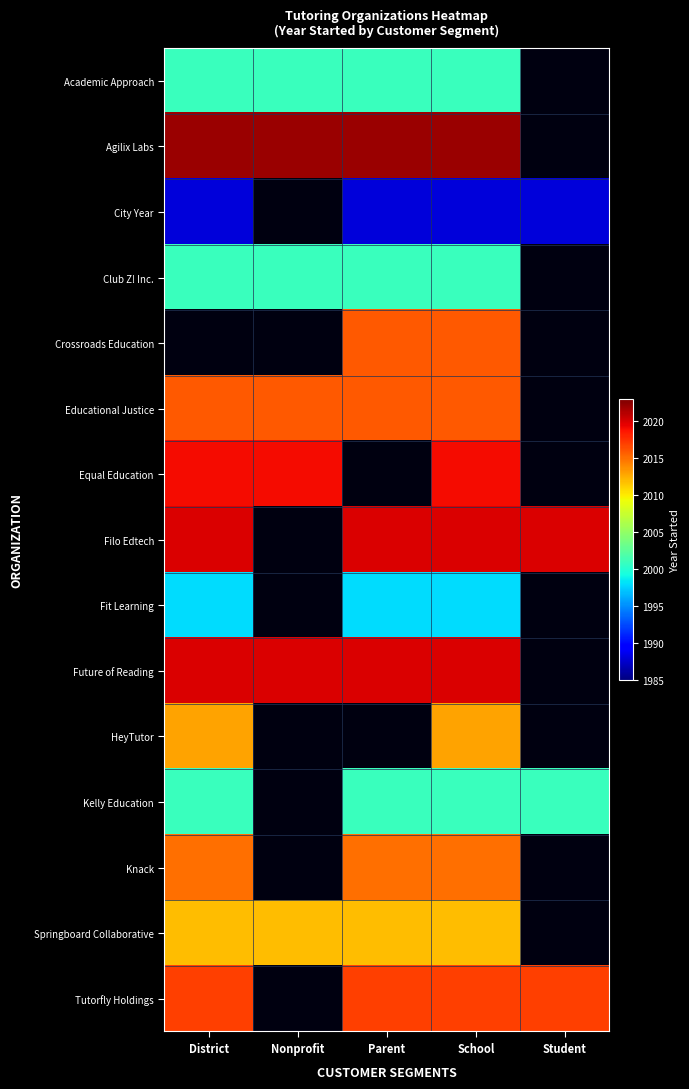

At which category is the sum across all series the highest?

School